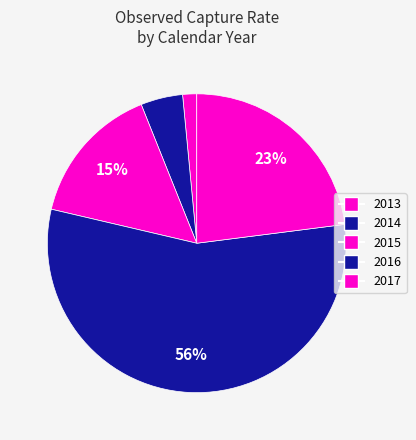

How many segments does this pie chart have?

5